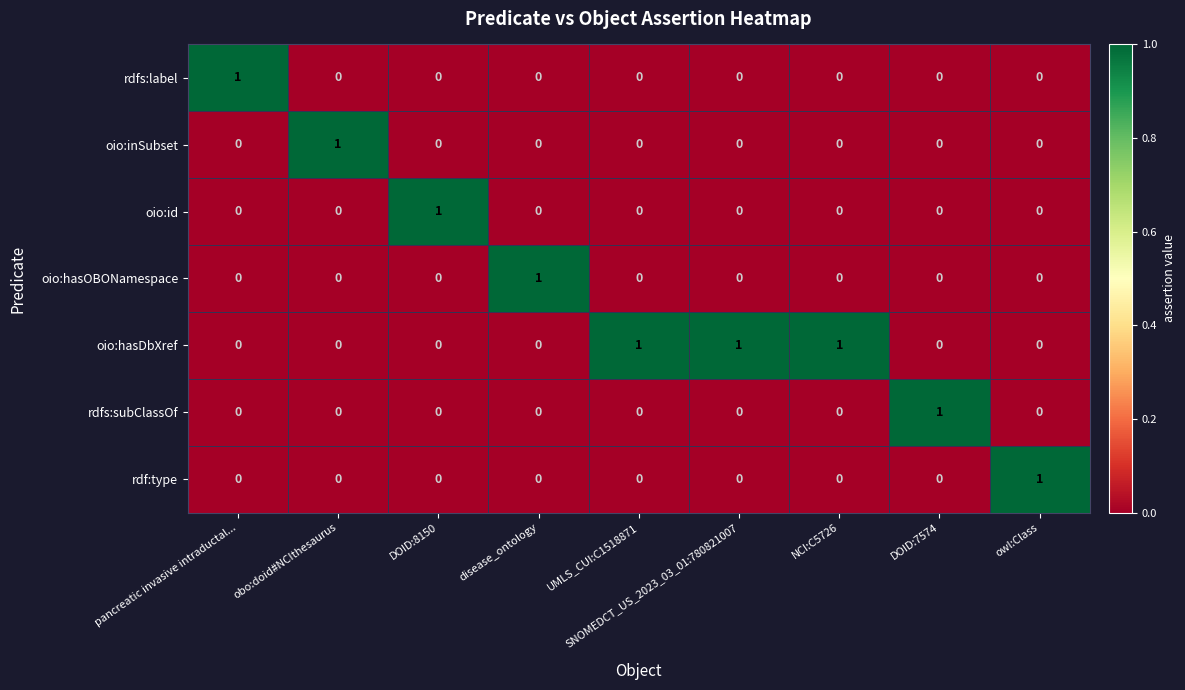

Which series has the largest total across all categories?

oio:hasDbXref